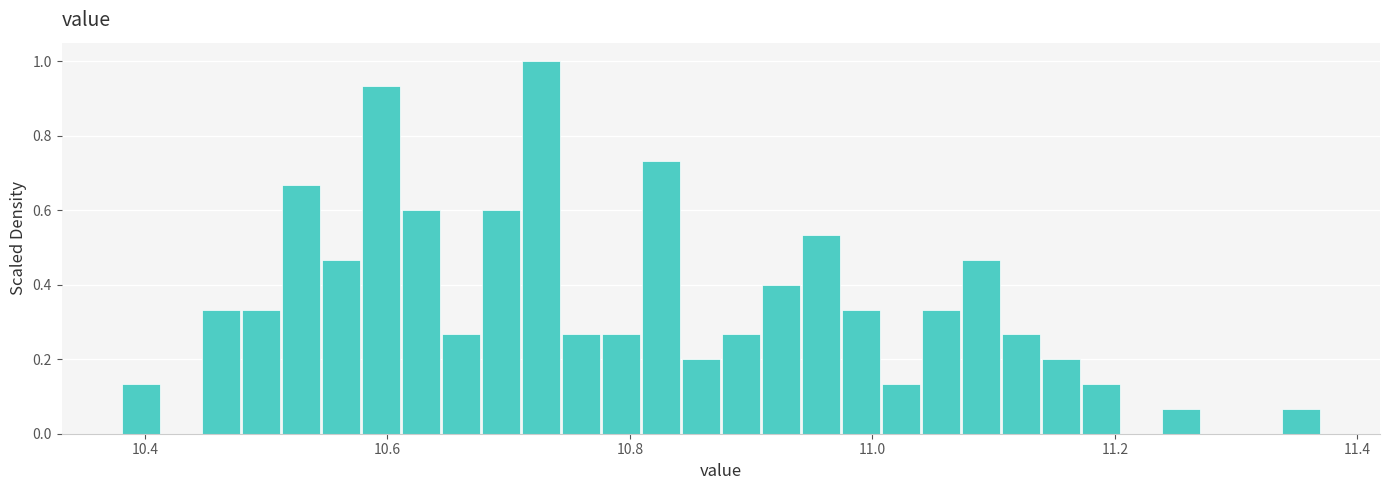

Around what value on the x-axis is the tallest bar? Give the approximate position of its centre, as read against the axis.

10.72